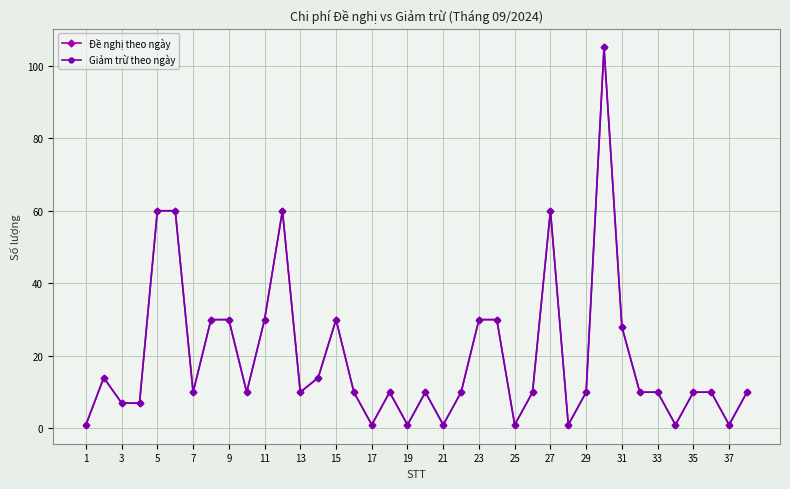

In Giảm trừ theo ngày, how many points are higher than both neighbors (excluding endpoints)?

7